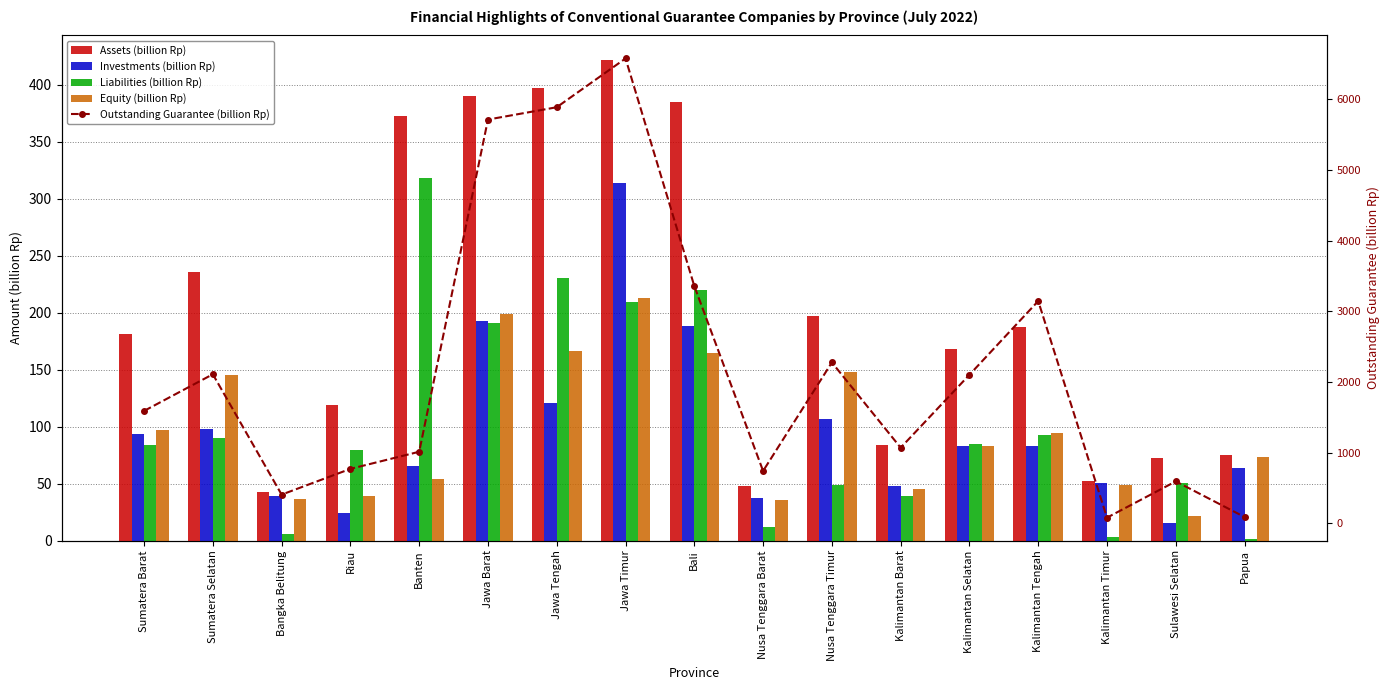

Reading left to right, what are all the values shown in this chart?

Assets (billion Rp): 181.3	235.3	42.3	119.0	372.8	389.9	397.6	422.1	384.8	48.0	197.3	84.3	167.8	187.1	52.2	72.2	75.3
Investments (billion Rp): 93.2	97.7	38.8	24.5	65.4	192.5	120.9	313.6	188.0	37.0	106.3	48.2	83.0	82.9	50.6	15.7	63.6
Liabilities (billion Rp): 83.9	90.0	6.0	79.8	318.3	191.2	230.8	209.3	220.0	12.1	49.0	39.0	84.9	92.3	3.6	50.6	1.7
Equity (billion Rp): 97.4	145.3	36.3	39.1	54.5	198.7	166.8	212.8	164.8	35.8	148.2	45.3	82.9	94.7	48.7	21.6	73.6
Outstanding Guarantee (billion Rp): 1591.4	2110.4	407.1	771.6	1013.7	5714.5	5888.7	6578.9	3357.9	742.1	2277.4	1071.0	2102.9	3146.1	81.5	594.5	90.1